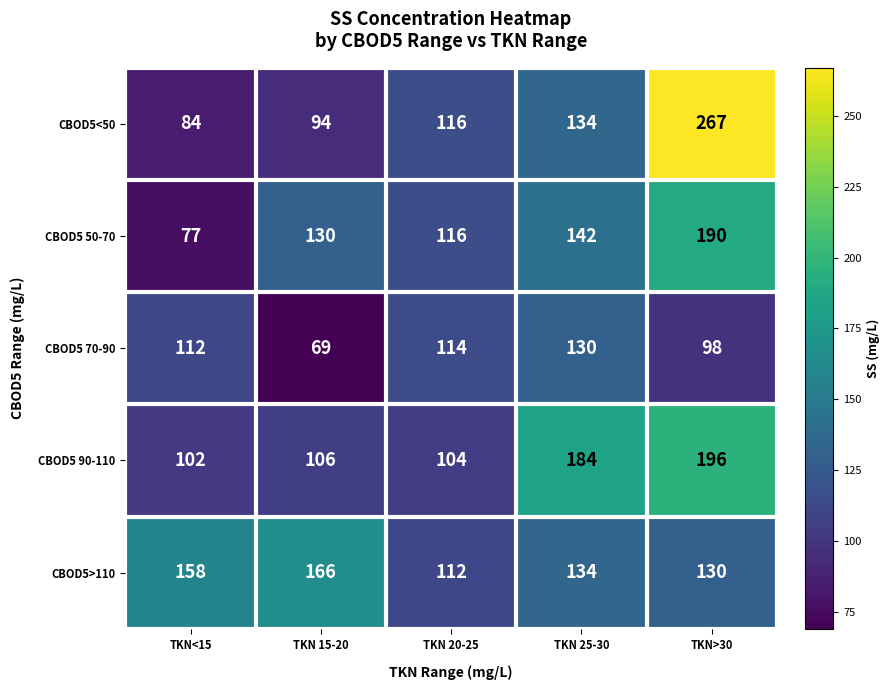

Rank the series at TKN 15-20 from highest to lowest value.

CBOD5>110, CBOD5 50-70, CBOD5 90-110, CBOD5<50, CBOD5 70-90